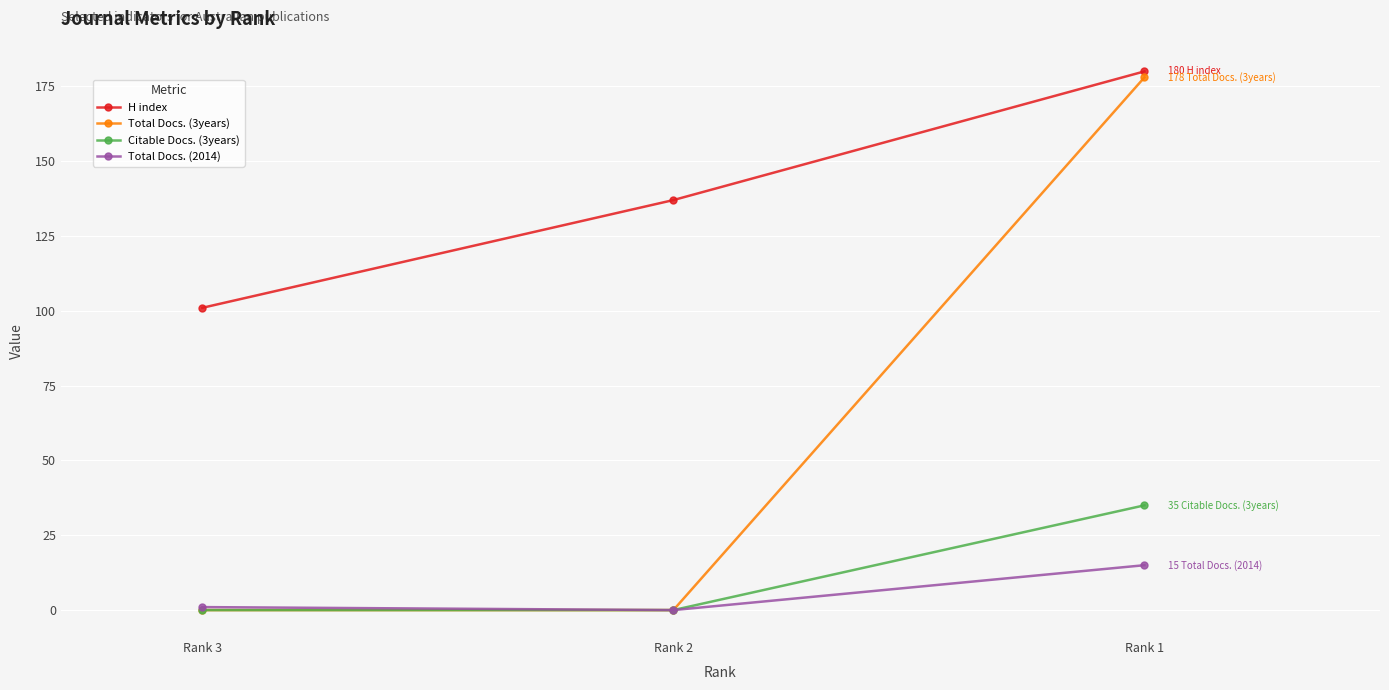

At which label does H index reach its minimum?

Rank 3